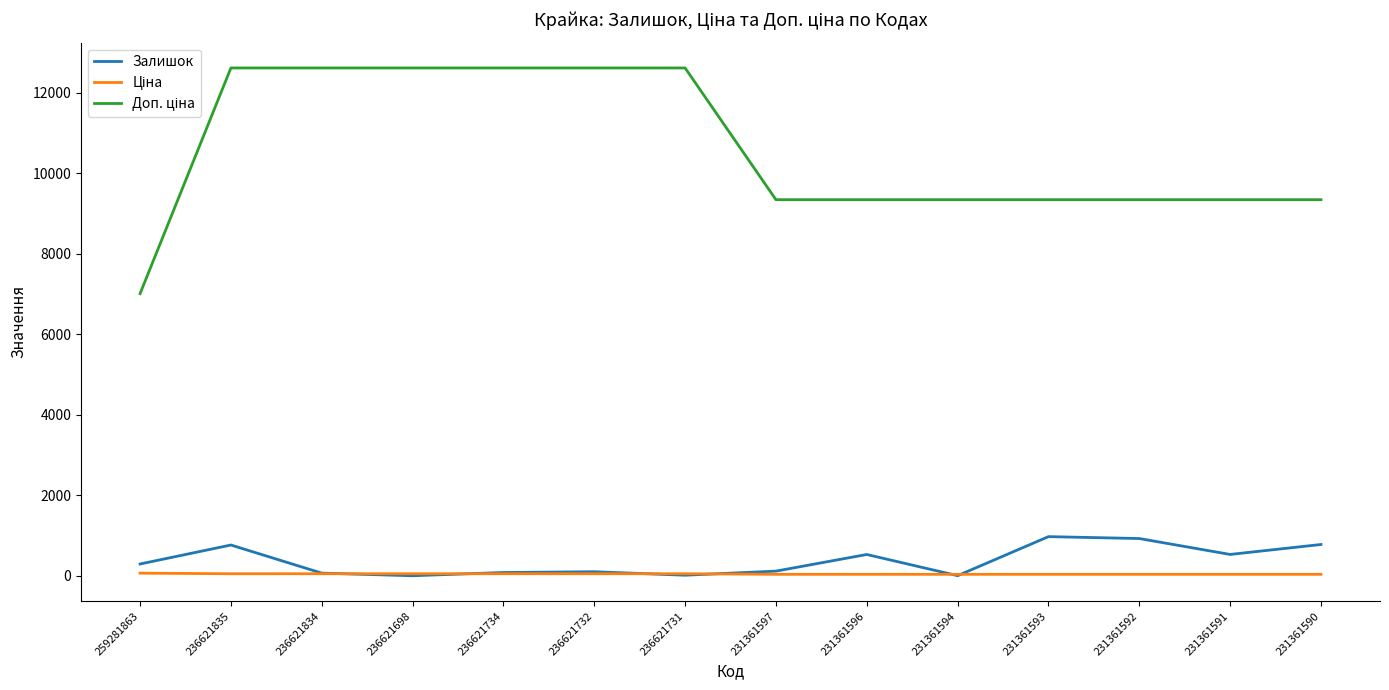

The Залишок series shows 782.0 at 231361590. True or false?

True